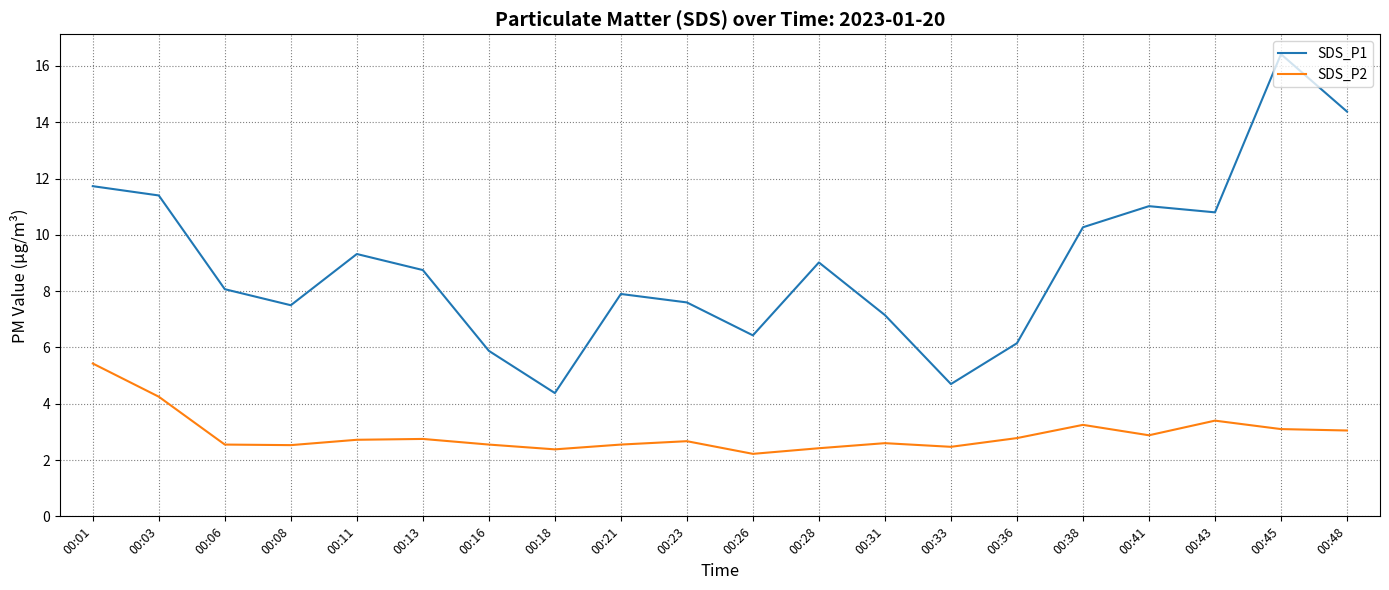

Which series has the largest total across all categories?

SDS_P1